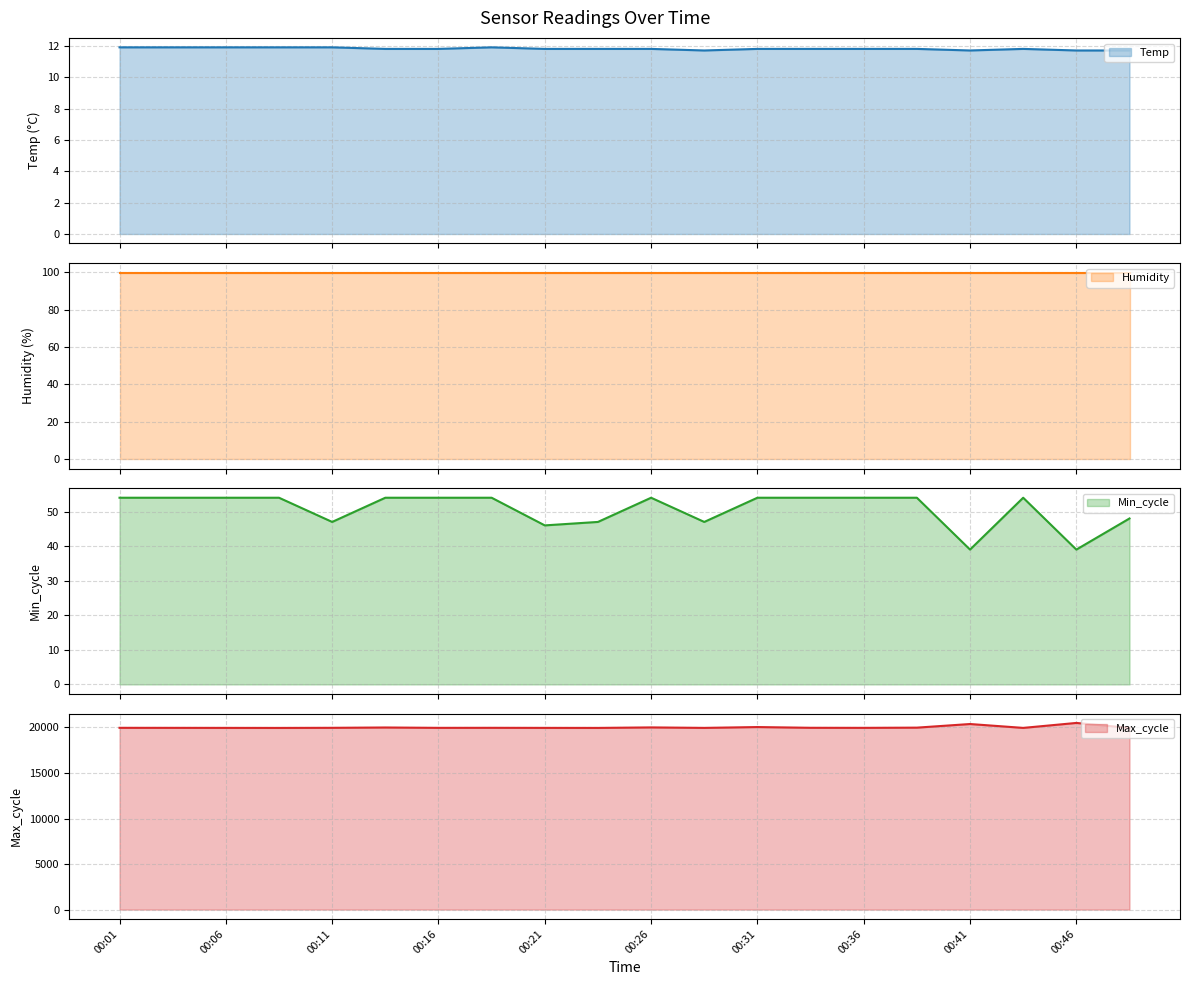

Is it true that Min_cycle equals 39.0 at 00:46?

True